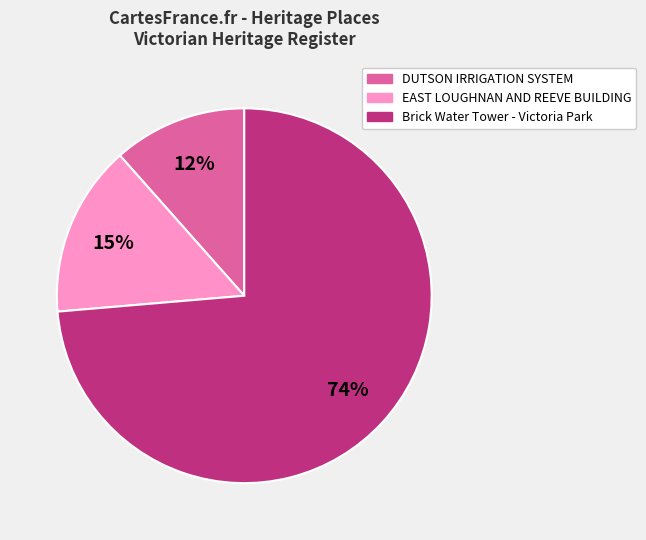

Do EAST LOUGHNAN AND REEVE BUILDING and Brick Water Tower - Victoria Park together represent more than half of the pie?

Yes